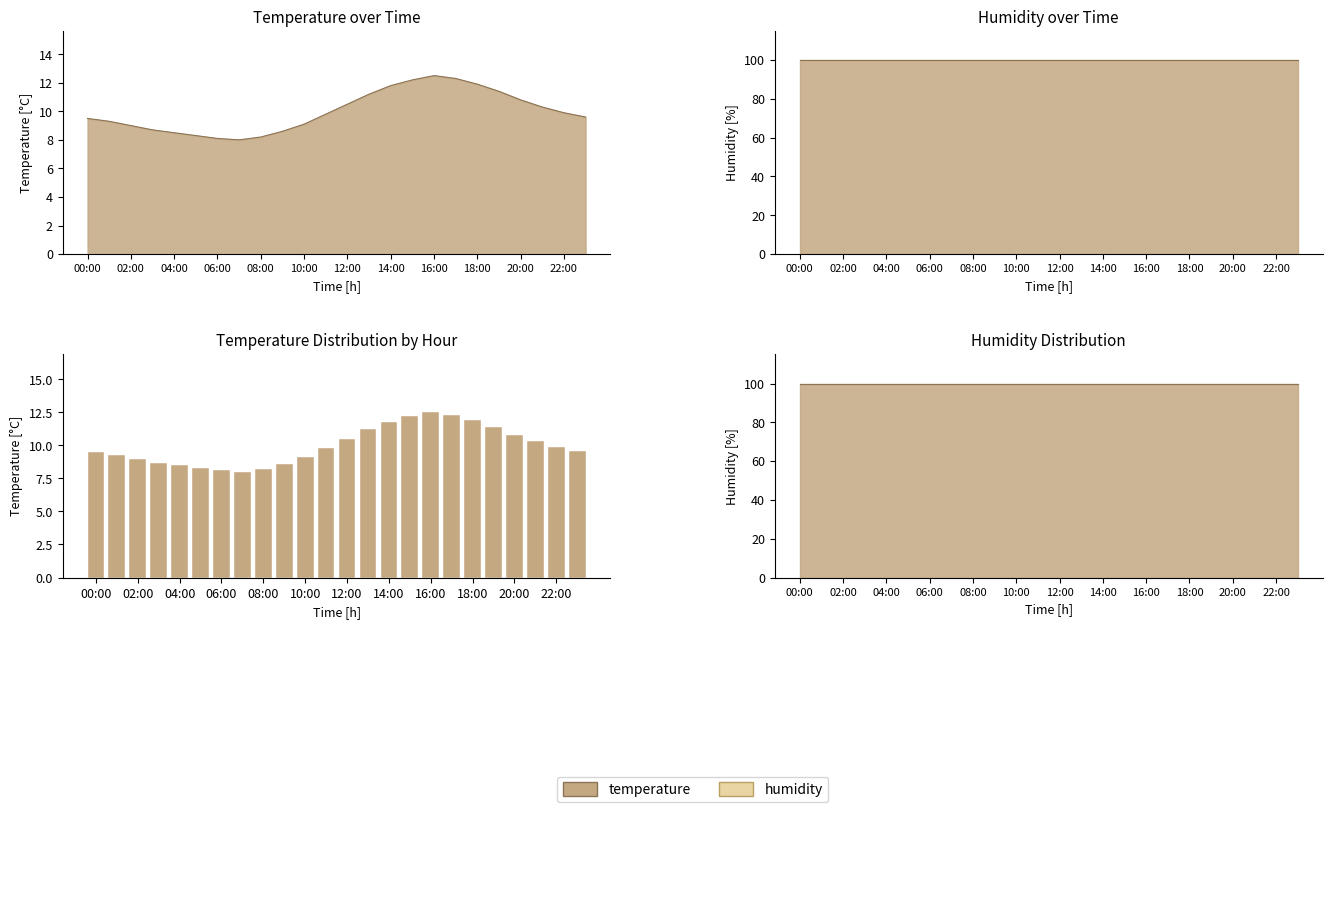

What is the average value?

10.0